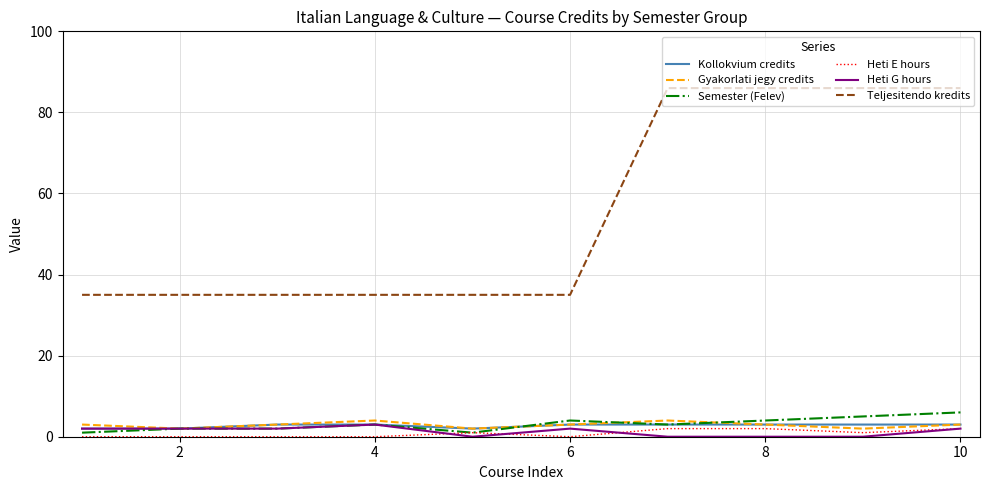

True or false: Heti G hours and Teljesitendo kredits cross at least once.

False